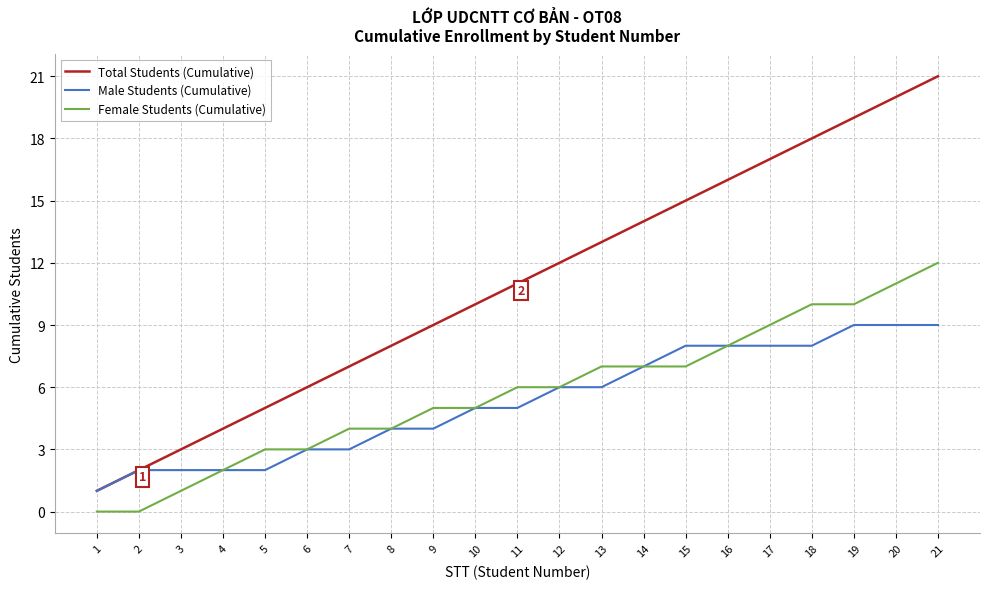

How many lines are shown in the chart?

3